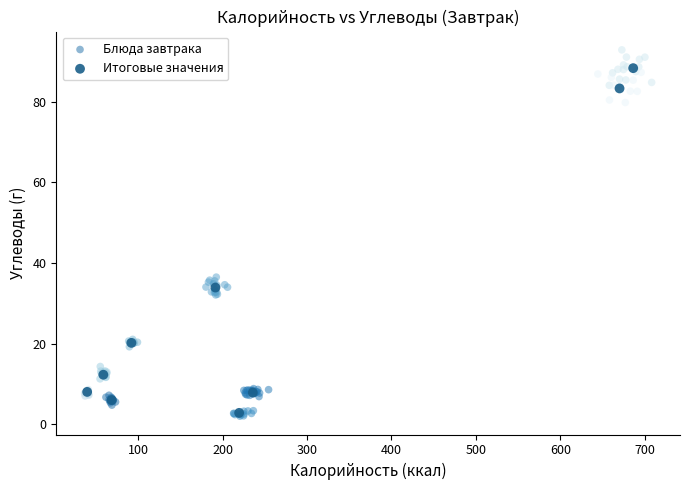

Which series has the widest spread of Y values?

Блюда завтрака